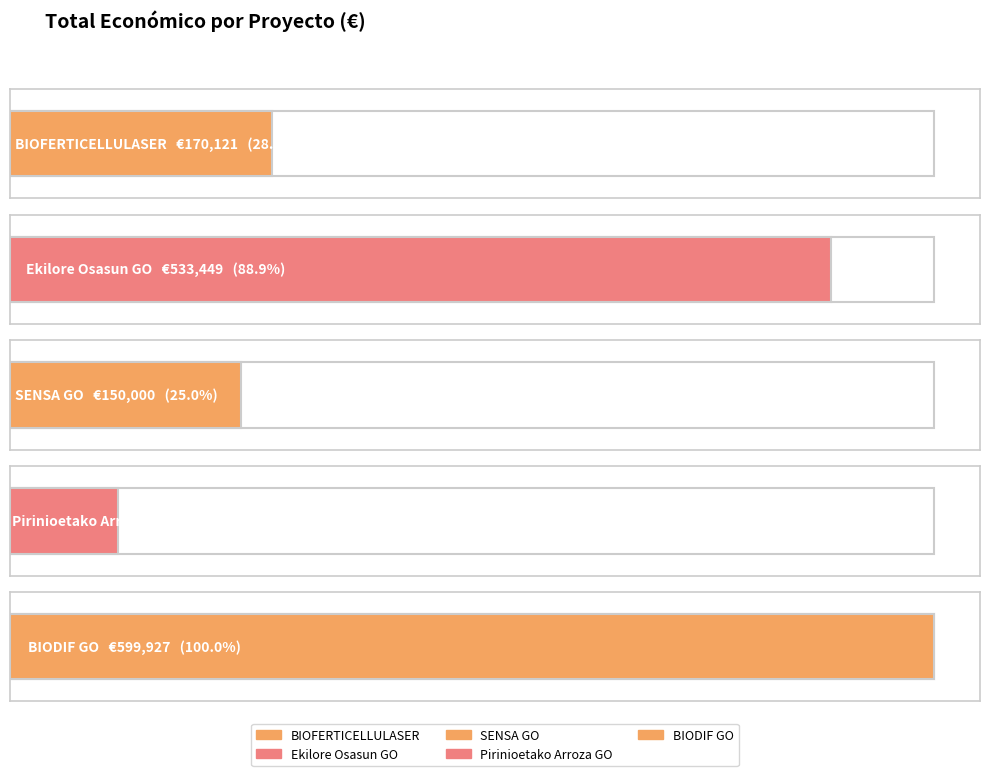

What is the approximate value at Pirinioetako Arroza GO, to the nearest 100?

70000